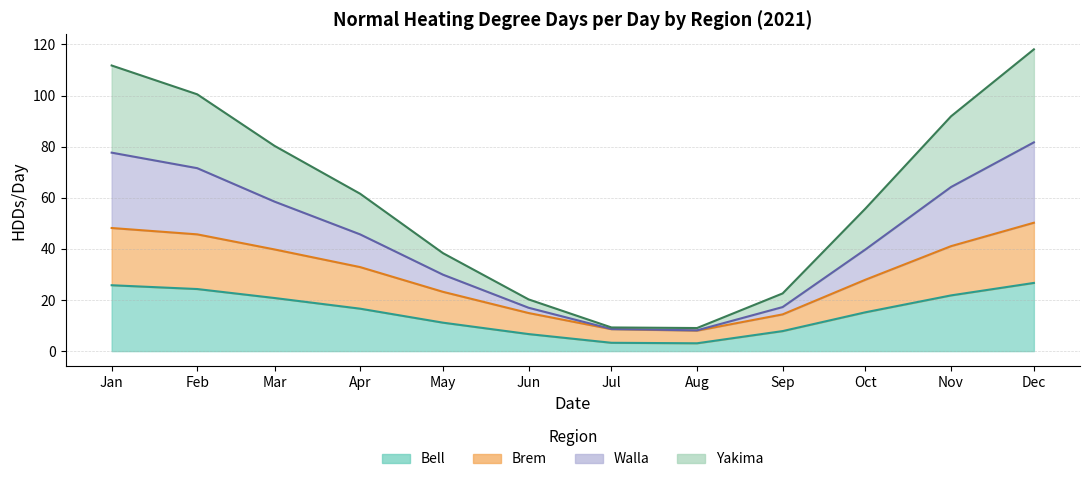

At how many categories does at least one series exceed 97?

3